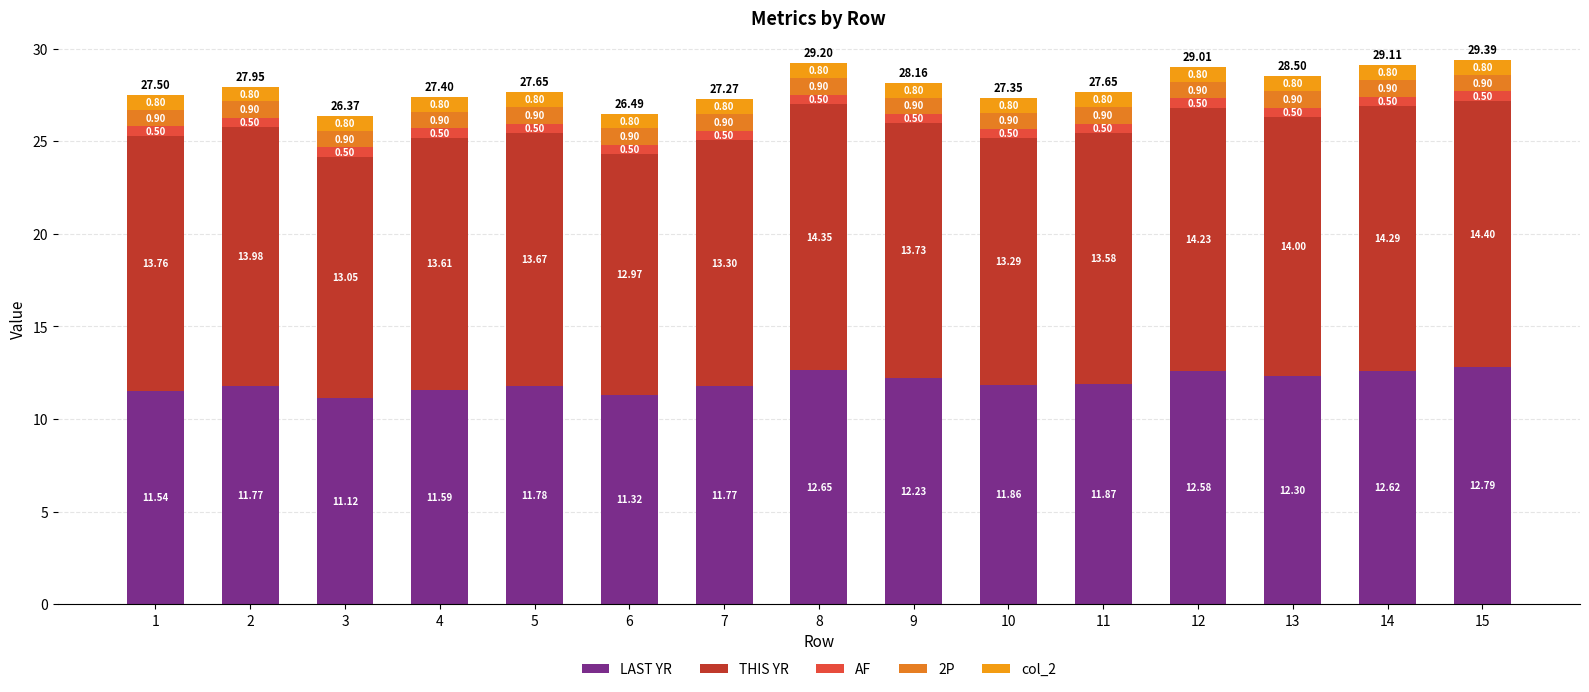

Are the bars horizontal?

No